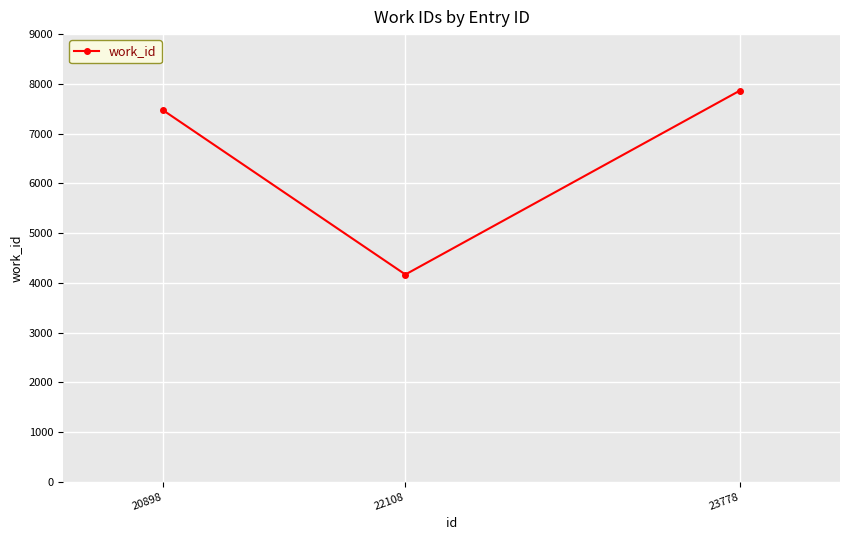

What is the maximum value shown in the chart?

7864